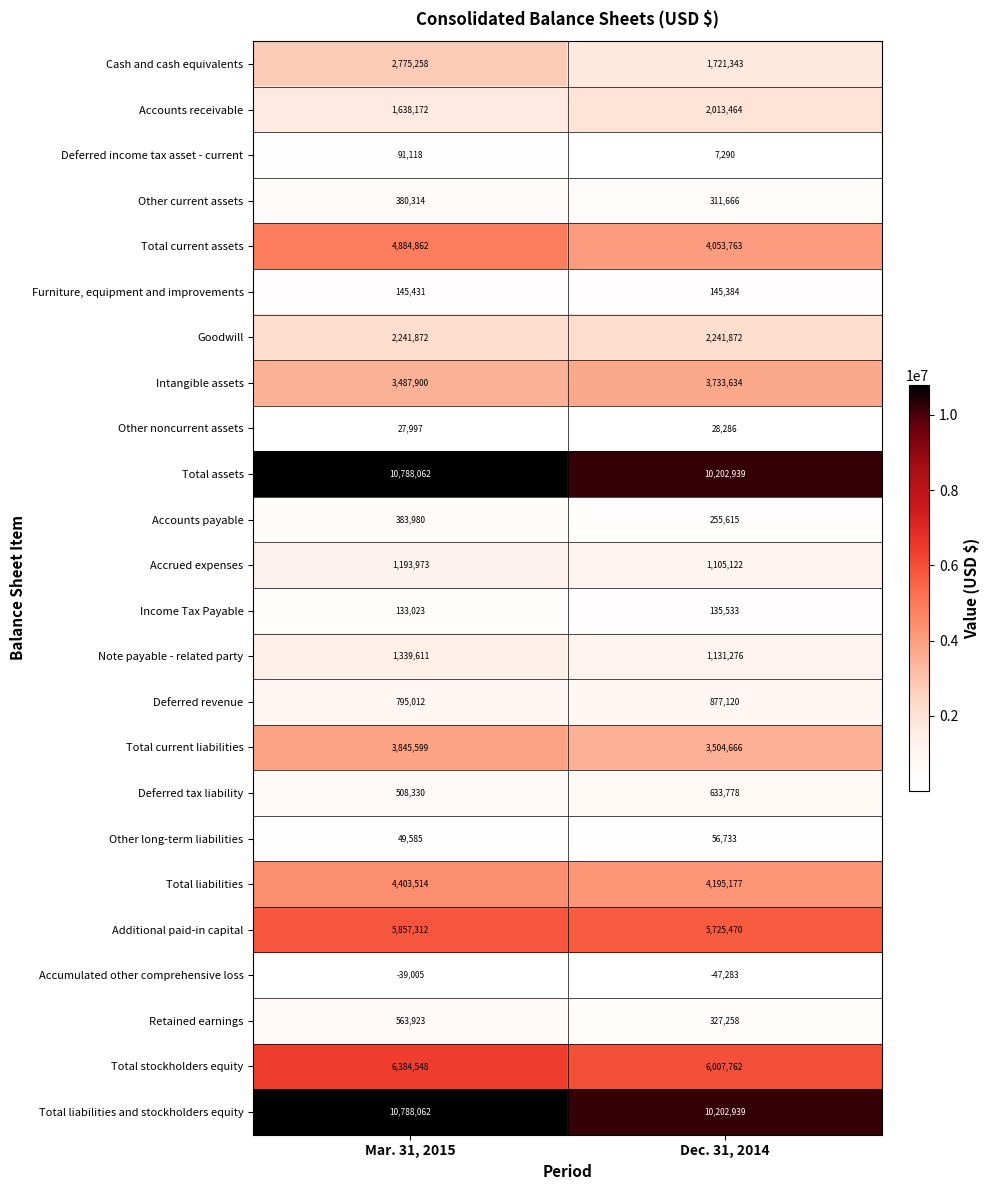

Is it true that Total stockholders equity equals 6007762 at Dec. 31, 2014?

True